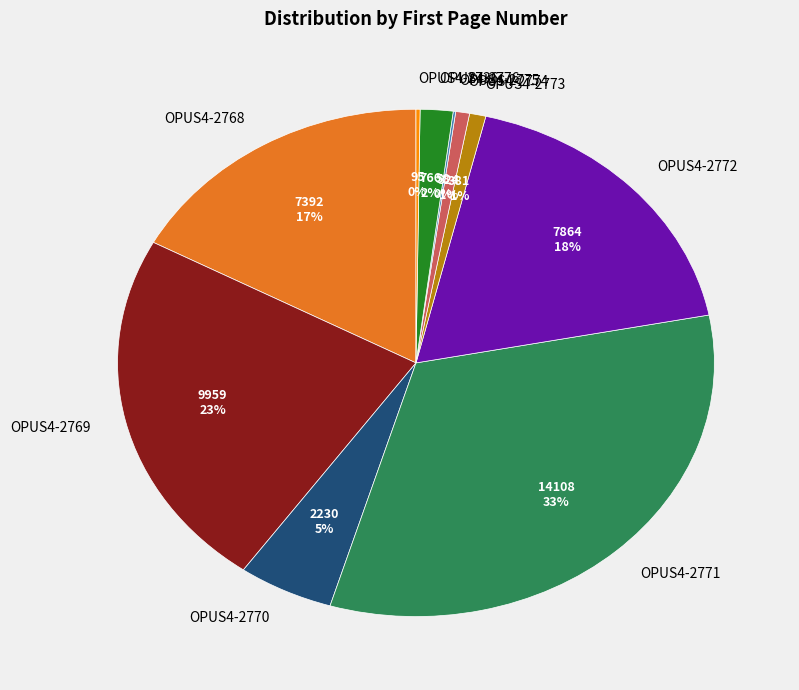

To the nearest percent, what percentage of the pie is OPUS4-2772?

18%